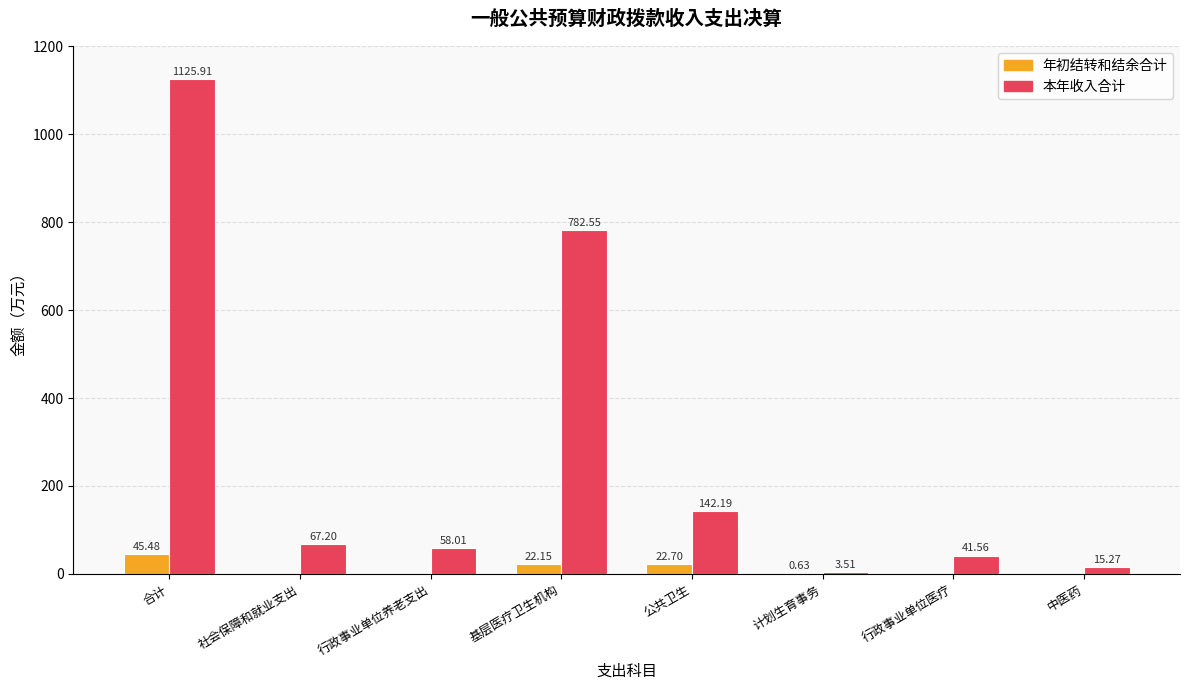

Are the bars grouped side by side (vs. stacked)?

Yes